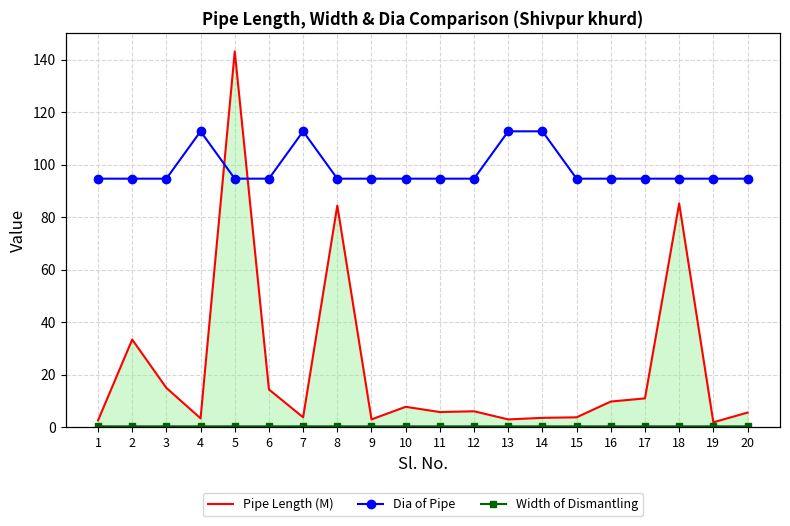

Is the value of Dia of Pipe at 8 greater than the value of Pipe Length (M) at 16?

Yes